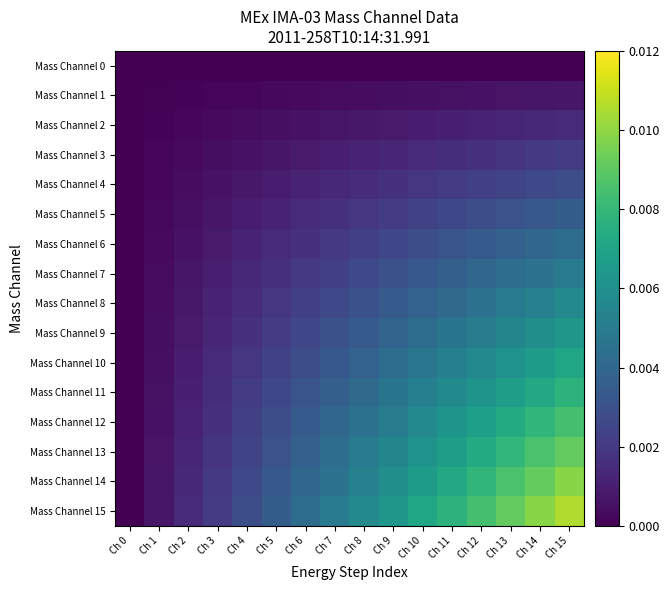

Reading left to right, list all the values displayed in this chart.

Mass Channel 0: Ch 0=0.0	Ch 1=0.0	Ch 2=0.0	Ch 3=0.0	Ch 4=0.0	Ch 5=0.0	Ch 6=0.0	Ch 7=0.0	Ch 8=0.0	Ch 9=0.0	Ch 10=0.0	Ch 11=0.0	Ch 12=0.0	Ch 13=0.0	Ch 14=0.0	Ch 15=0.0
Mass Channel 1: Ch 0=0.0	Ch 1=0.0	Ch 2=0.0	Ch 3=0.0	Ch 4=0.0	Ch 5=0.0	Ch 6=0.0	Ch 7=0.0	Ch 8=0.0	Ch 9=0.0	Ch 10=0.0	Ch 11=0.0	Ch 12=0.0	Ch 13=0.0	Ch 14=0.0	Ch 15=0.0
Mass Channel 2: Ch 0=0.0	Ch 1=0.0	Ch 2=0.0	Ch 3=0.0	Ch 4=0.0	Ch 5=0.0	Ch 6=0.0	Ch 7=0.0	Ch 8=0.0	Ch 9=0.0	Ch 10=0.0	Ch 11=0.0	Ch 12=0.0	Ch 13=0.0	Ch 14=0.0	Ch 15=0.0
Mass Channel 3: Ch 0=0.0	Ch 1=0.0	Ch 2=0.0	Ch 3=0.0	Ch 4=0.0	Ch 5=0.0	Ch 6=0.0	Ch 7=0.0	Ch 8=0.0	Ch 9=0.0	Ch 10=0.0	Ch 11=0.0	Ch 12=0.0	Ch 13=0.0	Ch 14=0.0	Ch 15=0.0
Mass Channel 4: Ch 0=0.0	Ch 1=0.0	Ch 2=0.0	Ch 3=0.0	Ch 4=0.0	Ch 5=0.0	Ch 6=0.0	Ch 7=0.0	Ch 8=0.0	Ch 9=0.0	Ch 10=0.0	Ch 11=0.0	Ch 12=0.0	Ch 13=0.0	Ch 14=0.0	Ch 15=0.0
Mass Channel 5: Ch 0=0.0	Ch 1=0.0	Ch 2=0.0	Ch 3=0.0	Ch 4=0.0	Ch 5=0.0	Ch 6=0.0	Ch 7=0.0	Ch 8=0.0	Ch 9=0.0	Ch 10=0.0	Ch 11=0.0	Ch 12=0.0	Ch 13=0.0	Ch 14=0.0	Ch 15=0.0
Mass Channel 6: Ch 0=0.0	Ch 1=0.0	Ch 2=0.0	Ch 3=0.0	Ch 4=0.0	Ch 5=0.0	Ch 6=0.0	Ch 7=0.0	Ch 8=0.0	Ch 9=0.0	Ch 10=0.0	Ch 11=0.0	Ch 12=0.0	Ch 13=0.0	Ch 14=0.0	Ch 15=0.0
Mass Channel 7: Ch 0=0.0	Ch 1=0.0	Ch 2=0.0	Ch 3=0.0	Ch 4=0.0	Ch 5=0.0	Ch 6=0.0	Ch 7=0.0	Ch 8=0.0	Ch 9=0.0	Ch 10=0.0	Ch 11=0.0	Ch 12=0.0	Ch 13=0.0	Ch 14=0.0	Ch 15=0.0
Mass Channel 8: Ch 0=0.0	Ch 1=0.0	Ch 2=0.0	Ch 3=0.0	Ch 4=0.0	Ch 5=0.0	Ch 6=0.0	Ch 7=0.0	Ch 8=0.0	Ch 9=0.0	Ch 10=0.0	Ch 11=0.0	Ch 12=0.0	Ch 13=0.0	Ch 14=0.0	Ch 15=0.0
Mass Channel 9: Ch 0=0.0	Ch 1=0.0	Ch 2=0.0	Ch 3=0.0	Ch 4=0.0	Ch 5=0.0	Ch 6=0.0	Ch 7=0.0	Ch 8=0.0	Ch 9=0.0	Ch 10=0.0	Ch 11=0.0	Ch 12=0.0	Ch 13=0.0	Ch 14=0.0	Ch 15=0.0
Mass Channel 10: Ch 0=0.0	Ch 1=0.0	Ch 2=0.0	Ch 3=0.0	Ch 4=0.0	Ch 5=0.0	Ch 6=0.0	Ch 7=0.0	Ch 8=0.0	Ch 9=0.0	Ch 10=0.0	Ch 11=0.0	Ch 12=0.0	Ch 13=0.0	Ch 14=0.0	Ch 15=0.0
Mass Channel 11: Ch 0=0.0	Ch 1=0.0	Ch 2=0.0	Ch 3=0.0	Ch 4=0.0	Ch 5=0.0	Ch 6=0.0	Ch 7=0.0	Ch 8=0.0	Ch 9=0.0	Ch 10=0.0	Ch 11=0.0	Ch 12=0.0	Ch 13=0.0	Ch 14=0.0	Ch 15=0.0
Mass Channel 12: Ch 0=0.0	Ch 1=0.0	Ch 2=0.0	Ch 3=0.0	Ch 4=0.0	Ch 5=0.0	Ch 6=0.0	Ch 7=0.0	Ch 8=0.0	Ch 9=0.0	Ch 10=0.0	Ch 11=0.0	Ch 12=0.0	Ch 13=0.0	Ch 14=0.0	Ch 15=0.0
Mass Channel 13: Ch 0=0.0	Ch 1=0.0	Ch 2=0.0	Ch 3=0.0	Ch 4=0.0	Ch 5=0.0	Ch 6=0.0	Ch 7=0.0	Ch 8=0.0	Ch 9=0.0	Ch 10=0.0	Ch 11=0.0	Ch 12=0.0	Ch 13=0.0	Ch 14=0.0	Ch 15=0.0
Mass Channel 14: Ch 0=0.0	Ch 1=0.0	Ch 2=0.0	Ch 3=0.0	Ch 4=0.0	Ch 5=0.0	Ch 6=0.0	Ch 7=0.0	Ch 8=0.0	Ch 9=0.0	Ch 10=0.0	Ch 11=0.0	Ch 12=0.0	Ch 13=0.0	Ch 14=0.0	Ch 15=0.0
Mass Channel 15: Ch 0=0.0	Ch 1=0.0	Ch 2=0.0	Ch 3=0.0	Ch 4=0.0	Ch 5=0.0	Ch 6=0.0	Ch 7=0.0	Ch 8=0.0	Ch 9=0.0	Ch 10=0.0	Ch 11=0.0	Ch 12=0.0	Ch 13=0.0	Ch 14=0.0	Ch 15=0.0